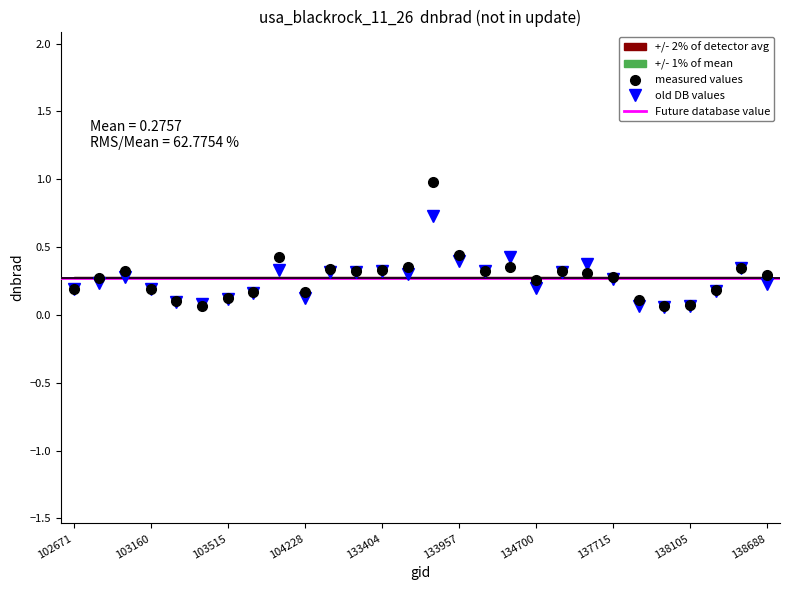

What is the difference between the second highest and second lowest values in the measured values series?

0.4